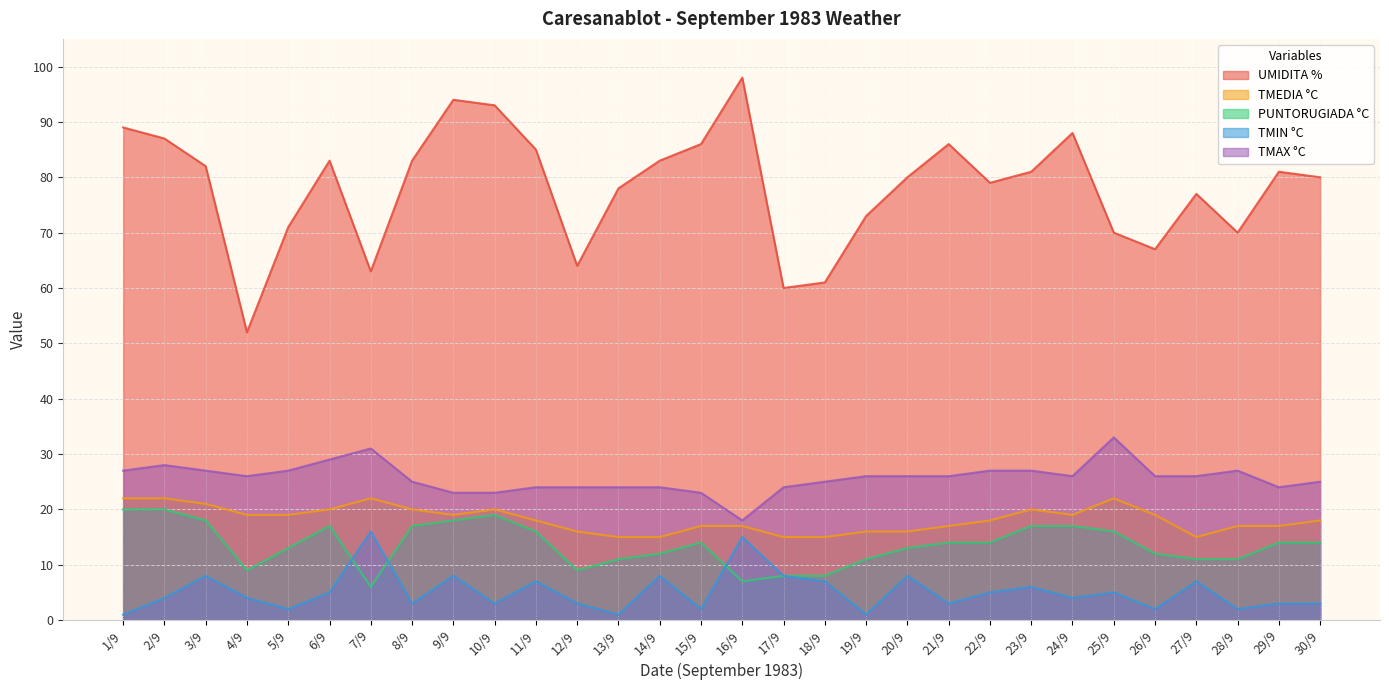

How many lines are shown in the chart?

5